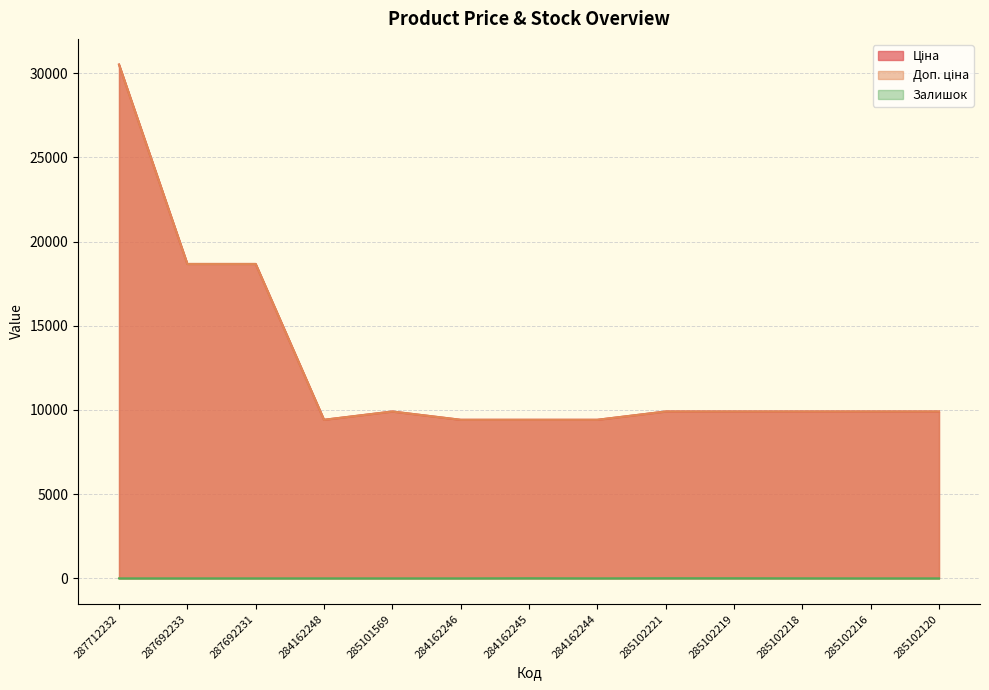

How many values in the Ціна series are below 9908?

4